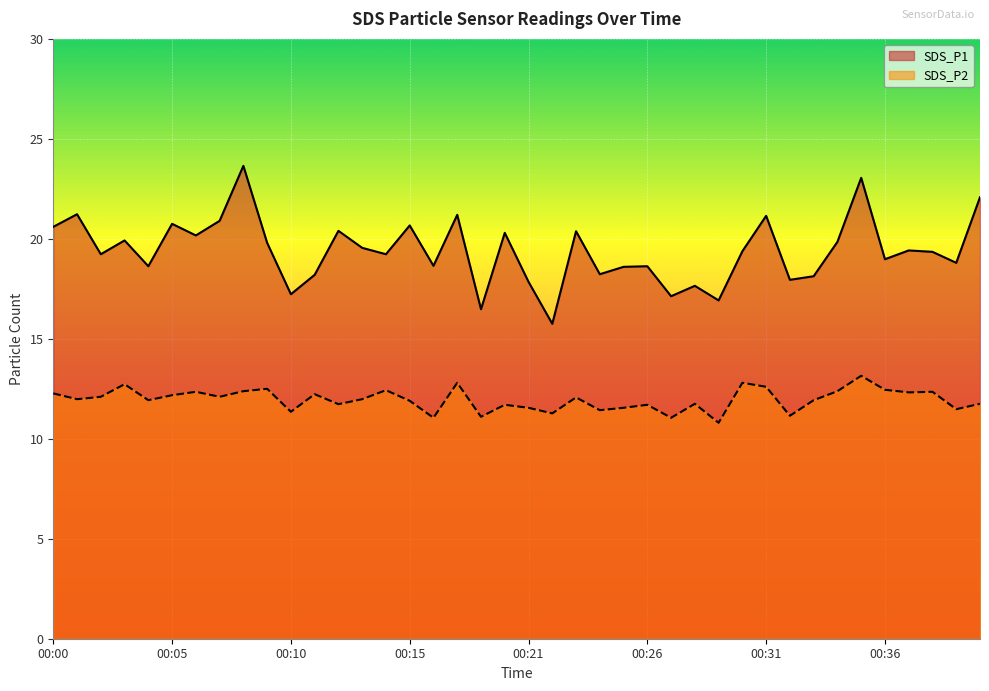

At which label does SDS_P2 reach its peak?

00:35